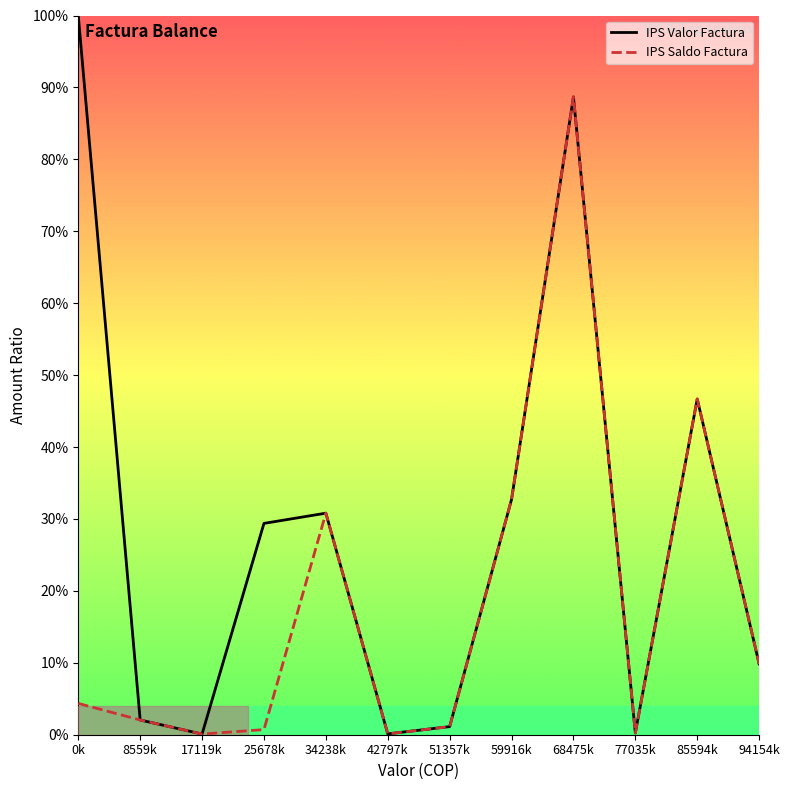

Reading left to right, list all the values displayed in this chart.

IPS Valor Factura: 100.0	2.0	0.1	29.4	30.8	0.1	1.1	32.7	88.7	0.2	46.7	9.9
IPS Saldo Factura: 4.4	2.0	0.1	0.7	30.8	0.1	1.1	32.7	88.7	0.2	46.7	9.9